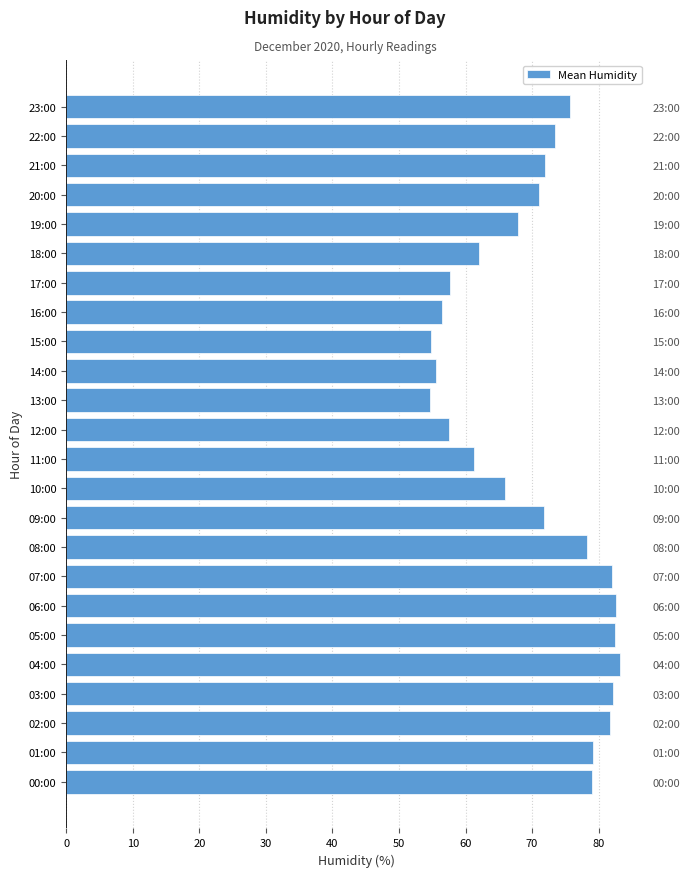

How many data points are above 72?

11